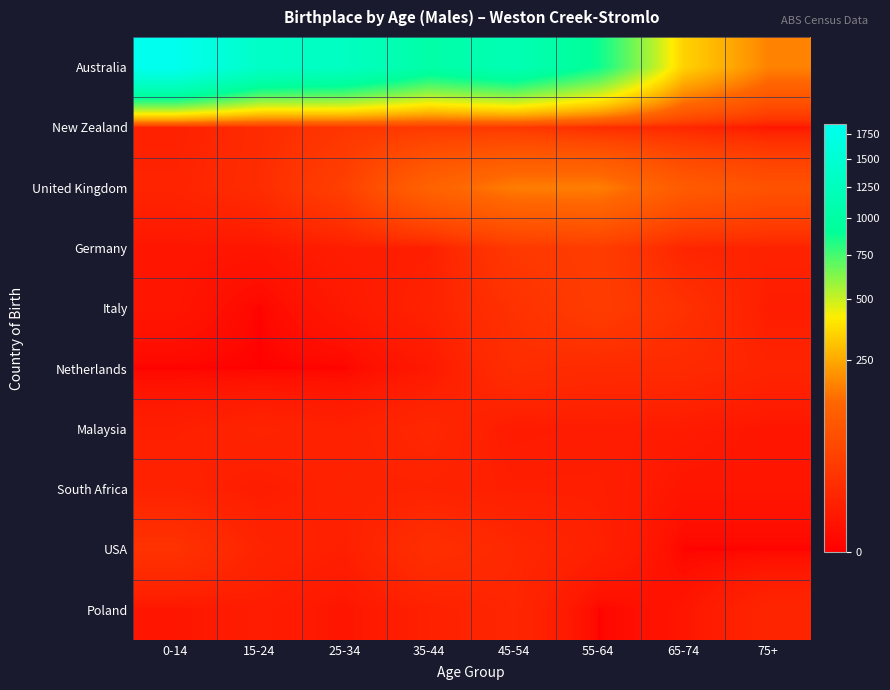

Which series changed the most between 35-44 and 75+?

Australia